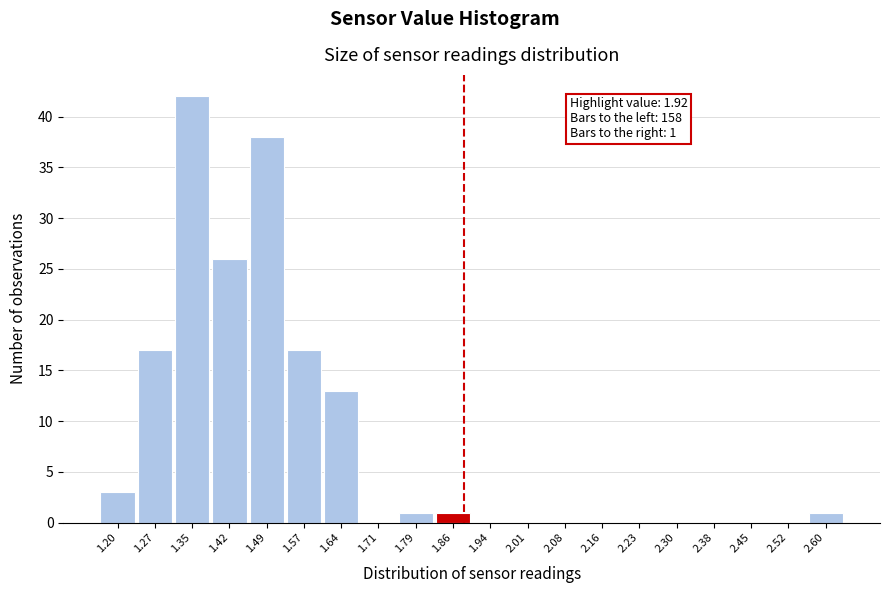

Reading left to right, transcribe all the data shown in this chart.

1.20=3	1.27=17	1.35=42	1.42=26	1.49=38	1.57=17	1.64=13	1.71=0	1.79=1	1.86=1	1.94=0	2.01=0	2.08=0	2.16=0	2.23=0	2.30=0	2.38=0	2.45=0	2.52=0	2.60=1